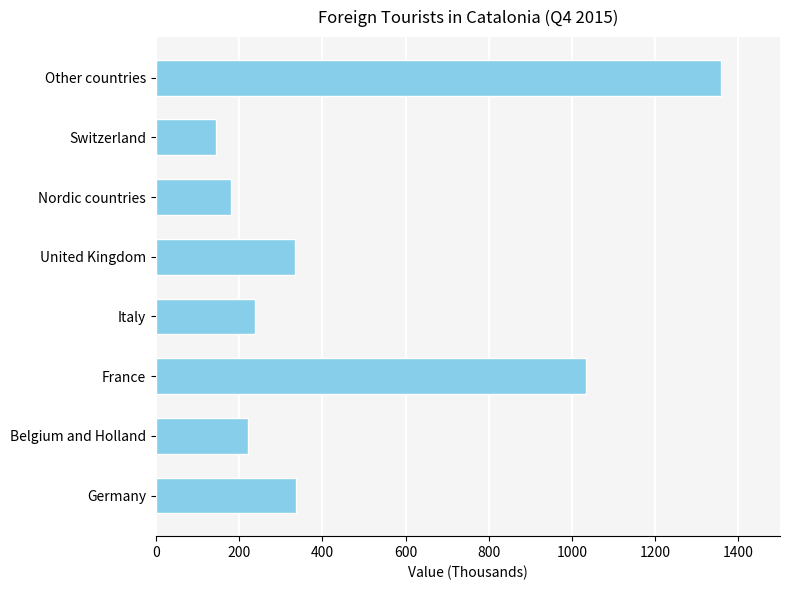

How many bars are there in total?

8